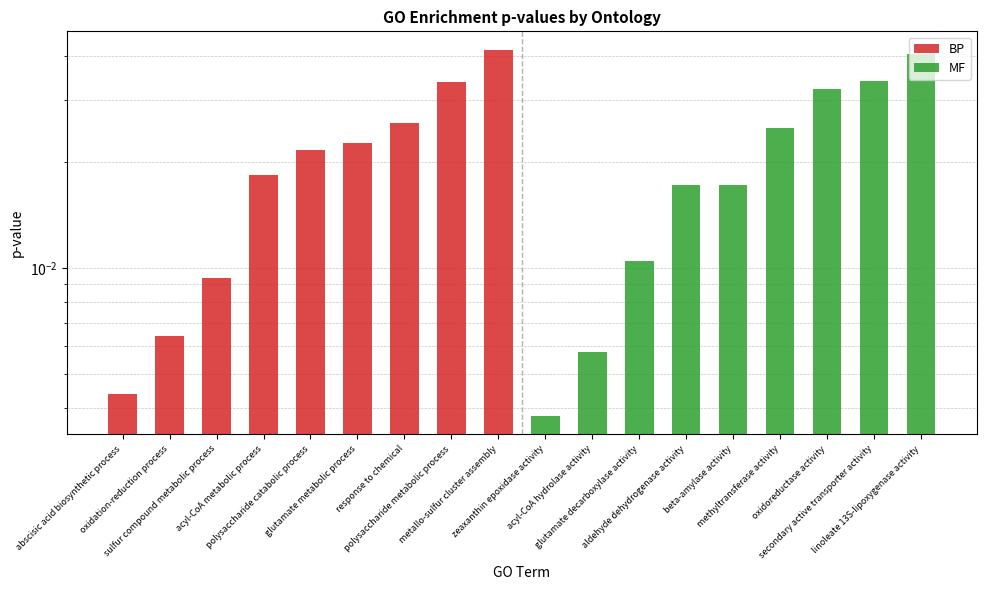

True or false: MF has a value of 0.1 at oxidoreductase activity.

False